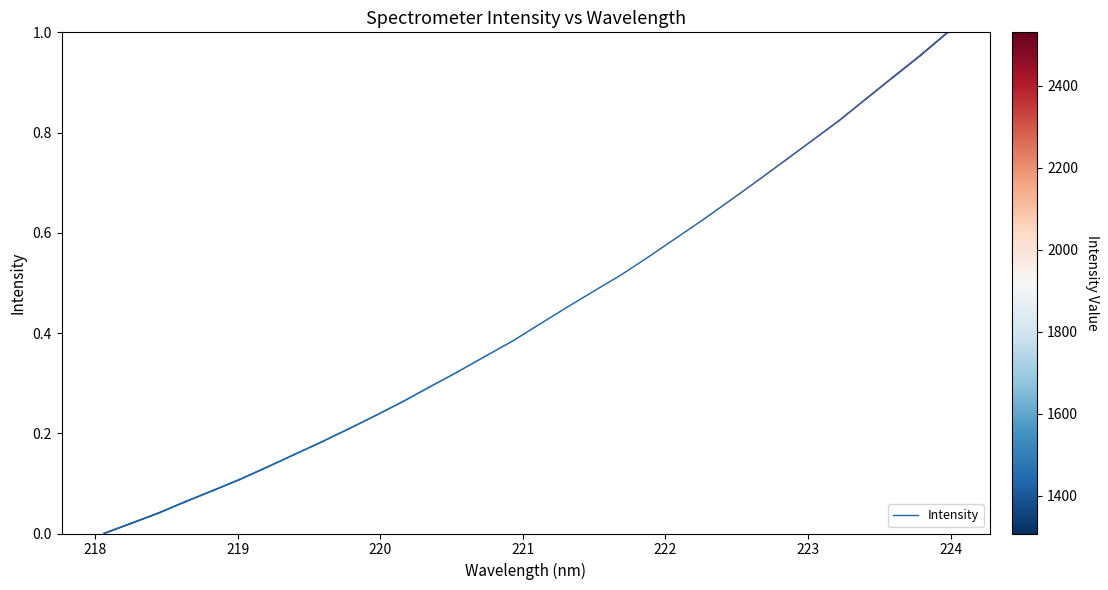

True or false: there are more than 2 points higher than both neighbors.

False